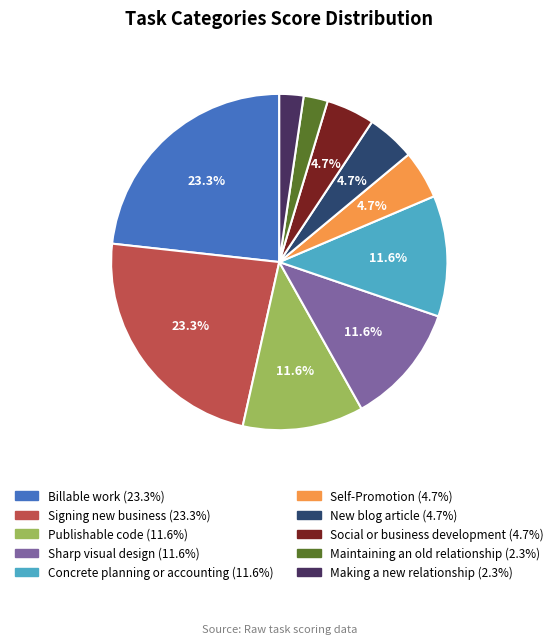

How many segments does this pie chart have?

10